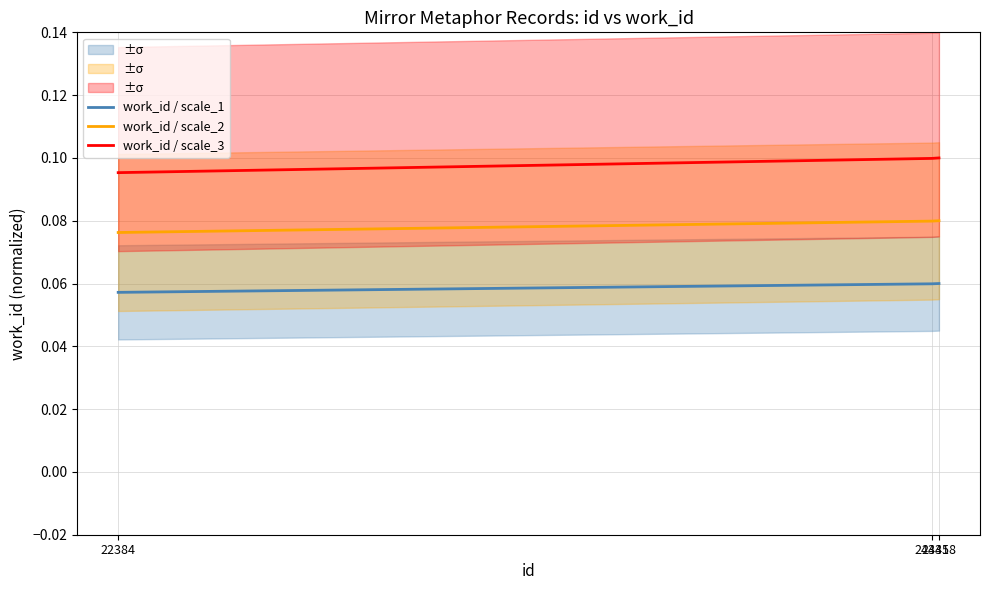

What is the sum of all work_id / scale_1 values?

0.2